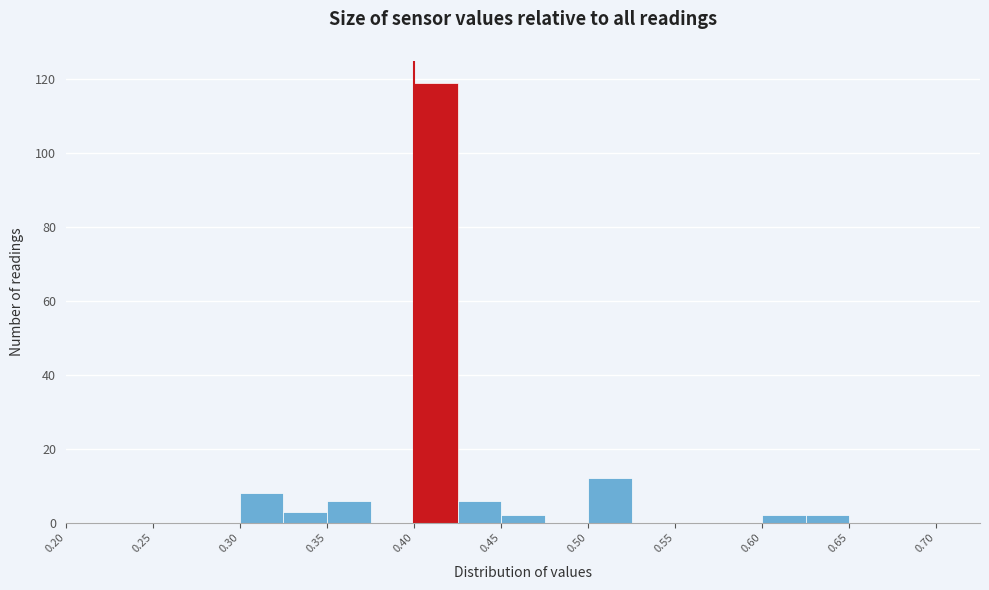

Over which range of the x-axis is the bar tallest?

0.400 to 0.425